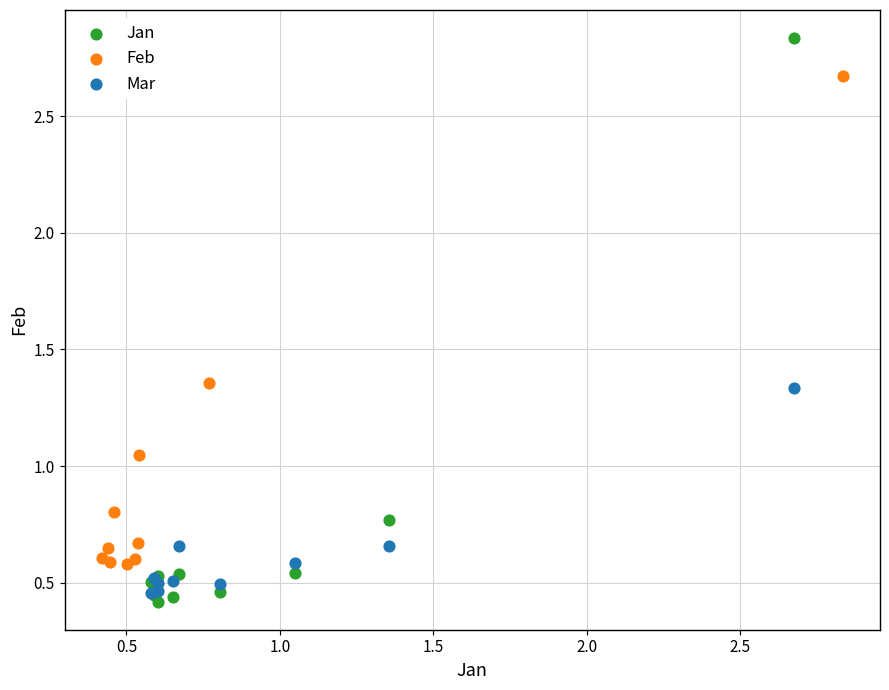

Which series contains the highest Y value?

Jan